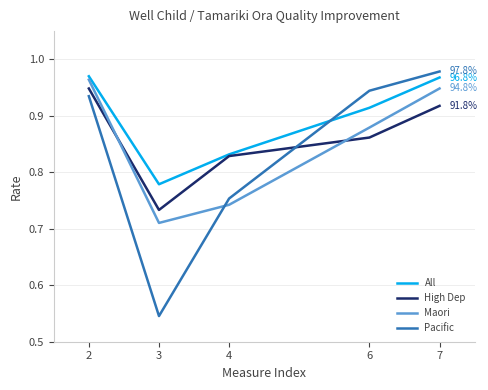

Which series changed the most between 3 and 6?

Pacific